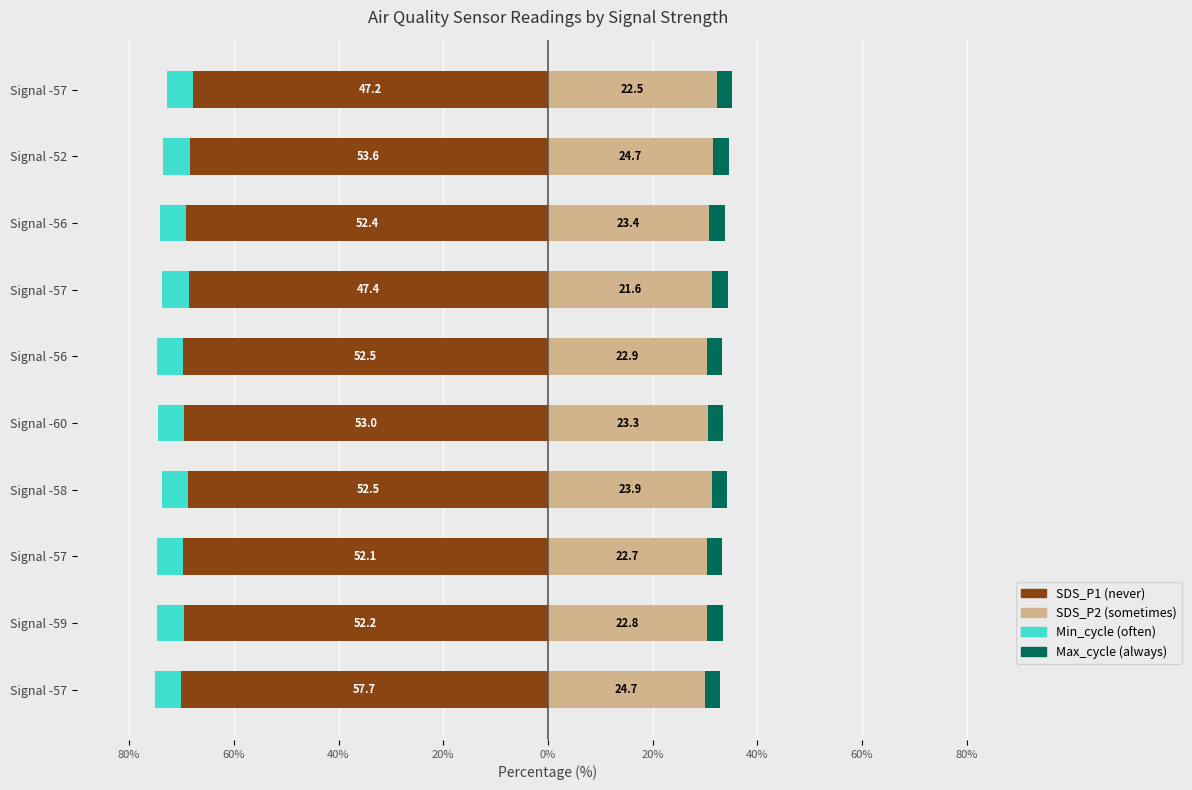

What is the average value of the SDS_P1 series?

-69.1